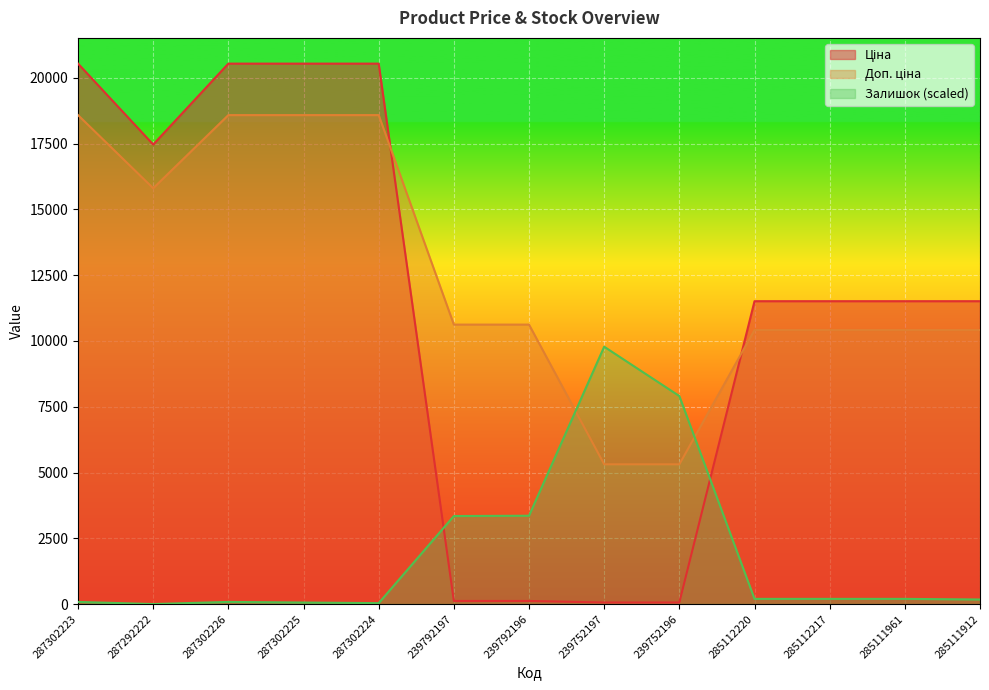

At how many categories does at least one series exceed 7338?

13